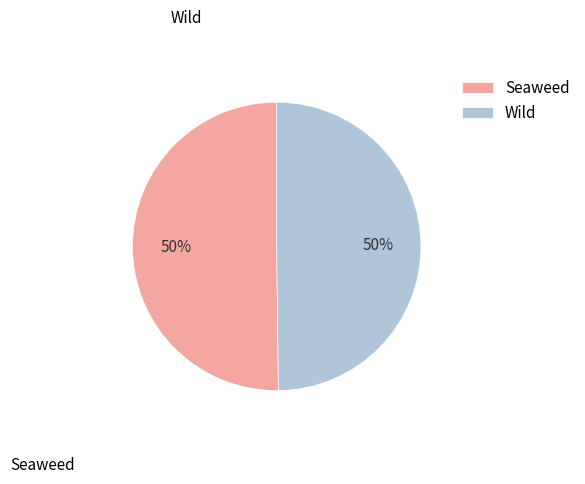

Approximately how many times larger is the value at Wild compared to Seaweed?

1.0